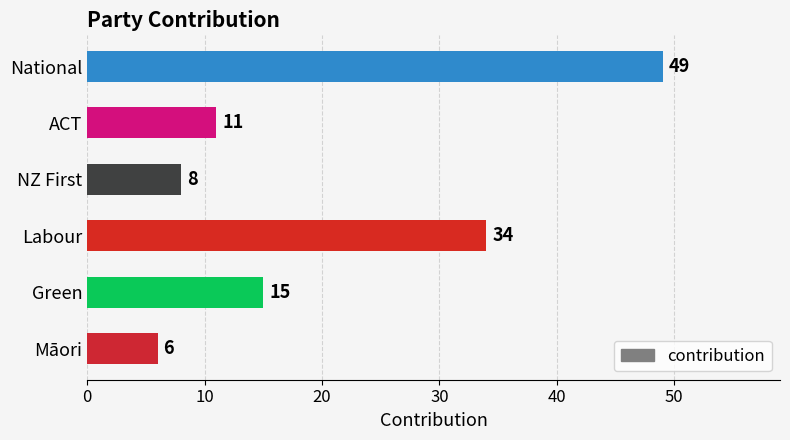

Are the bars horizontal?

Yes